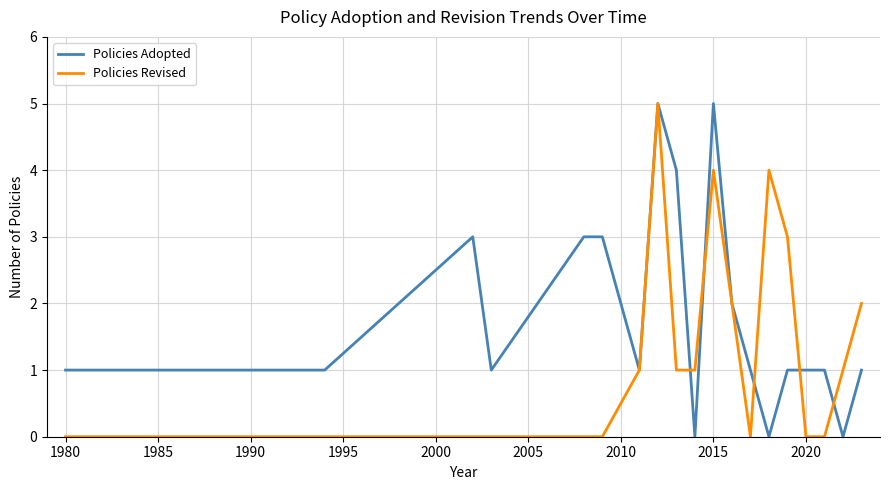

Rank the series by their average value, from highest to lowest.

Policies Adopted, Policies Revised